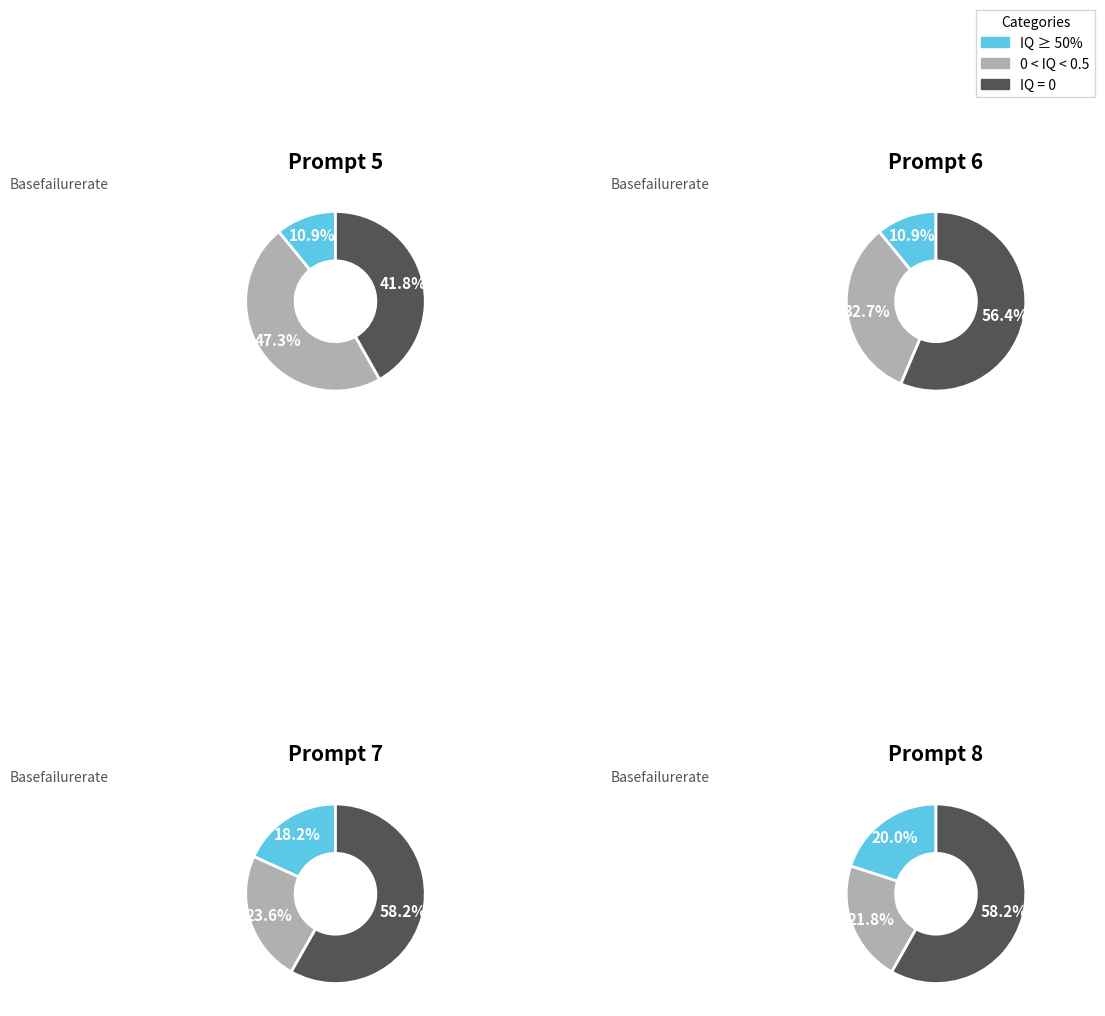

Which series has the widest spread of values?

0 < IQ < 0.5